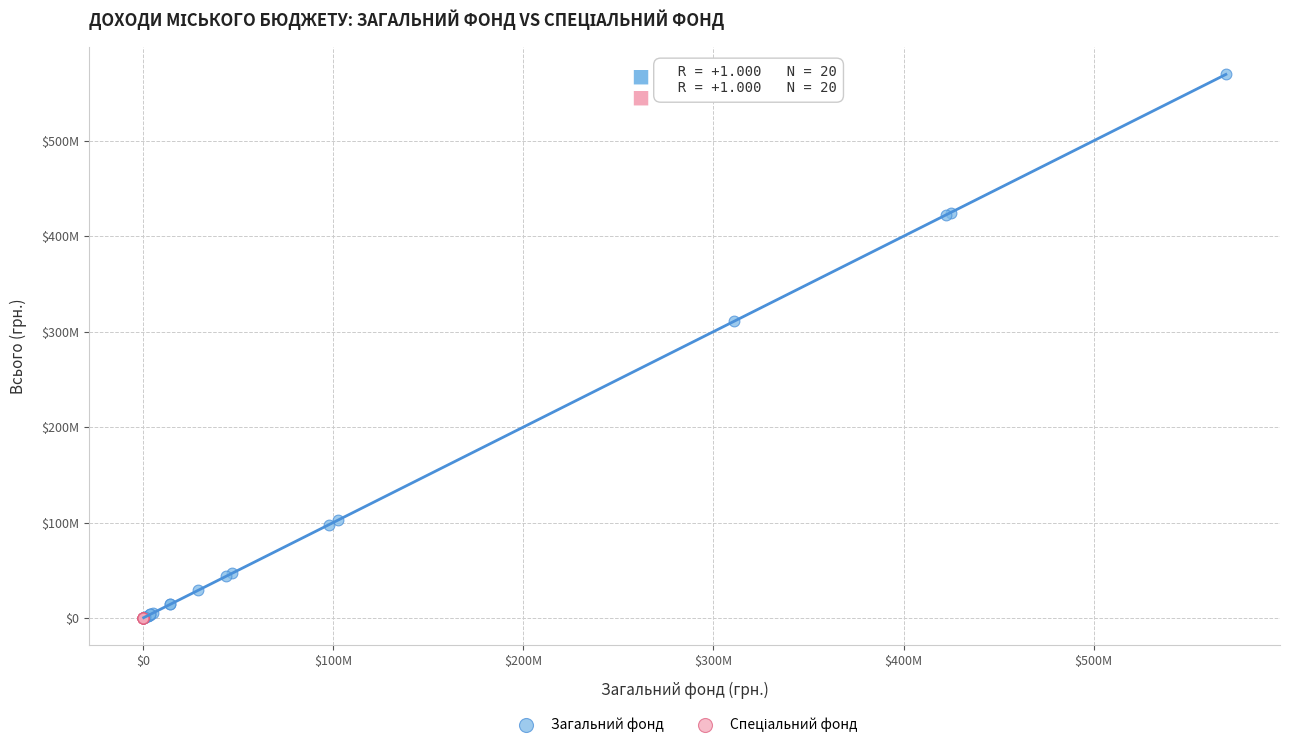

Which series has the largest Y range (max minus min)?

Загальний фонд